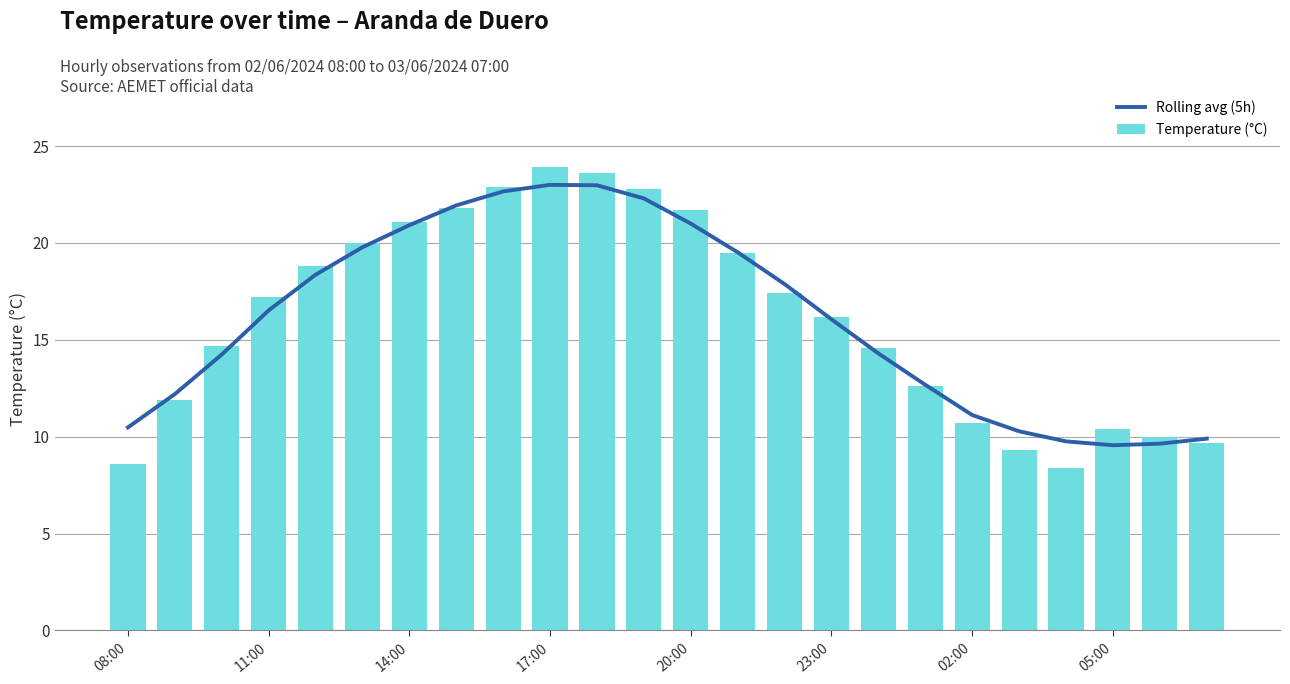

What is the sum of all Temperature (°C) values?

387.8